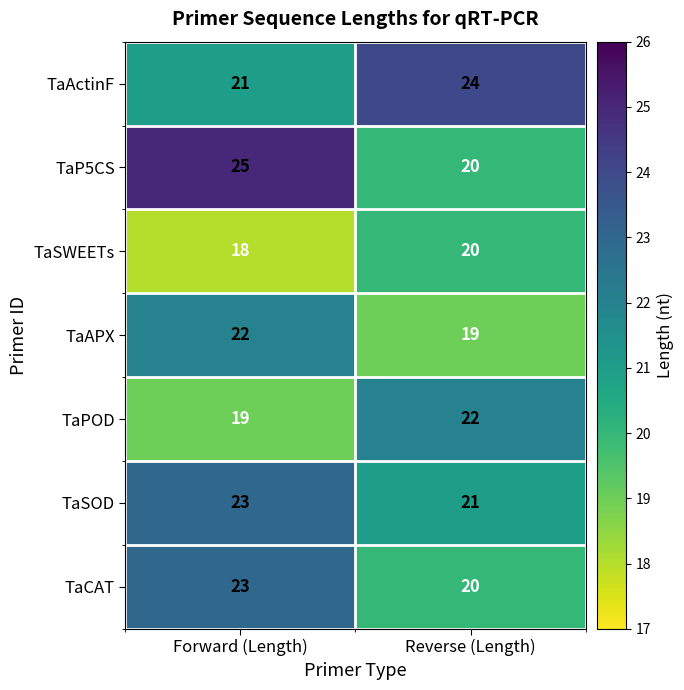

Between Forward (Length) and Reverse (Length), which series saw the biggest shift?

TaP5CS